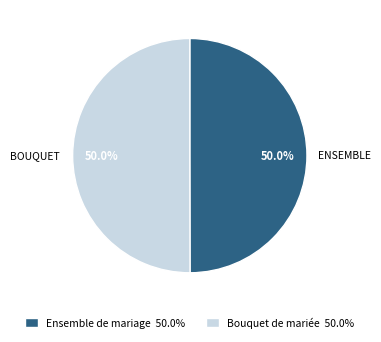

True or false: Ensemble de mariage accounts for 50% of the total.

True